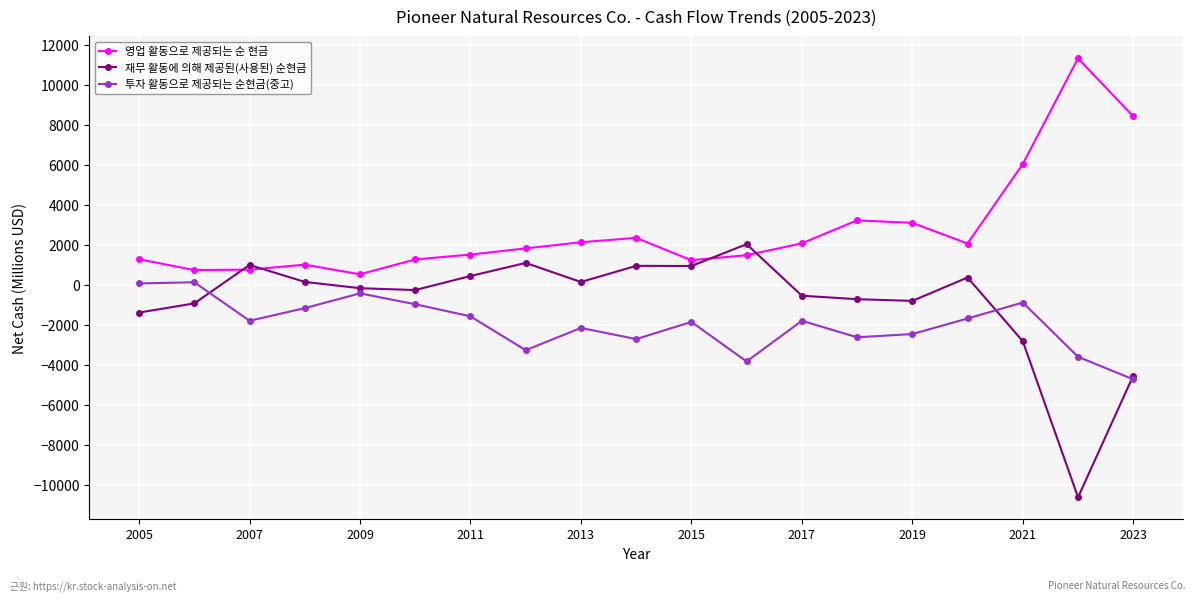

List the series in order of their overall mean, lowest first.

투자 활동으로 제공되는 순현금(중고), 재무 활동에 의해 제공된(사용된) 순현금, 영업 활동으로 제공되는 순 현금